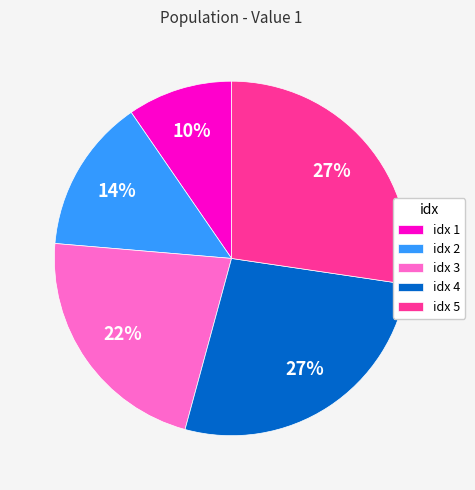

What is the smallest slice in the pie chart?

idx 1